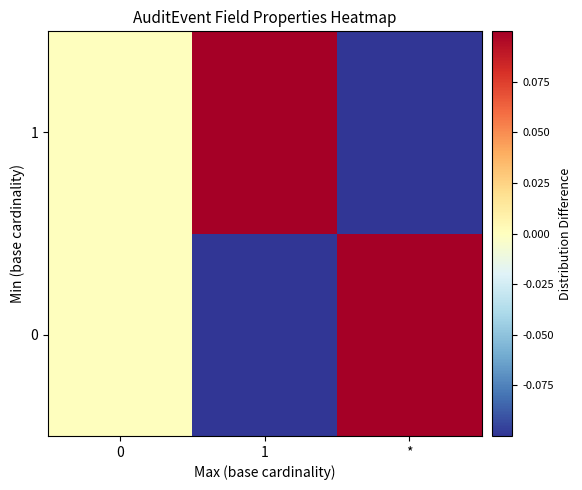

How many series are shown in this chart?

2